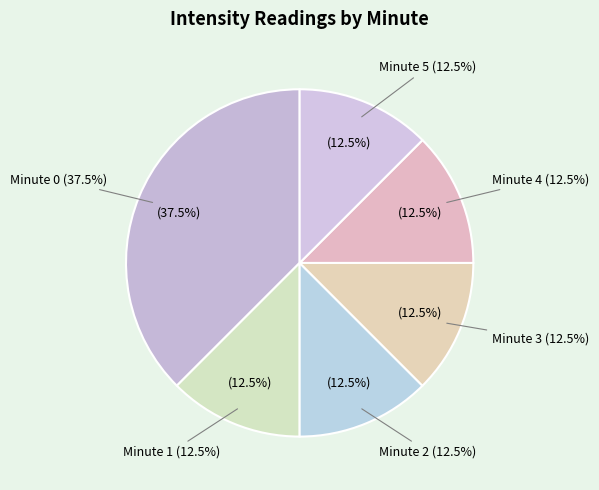

Count the number of slices in the pie.

6